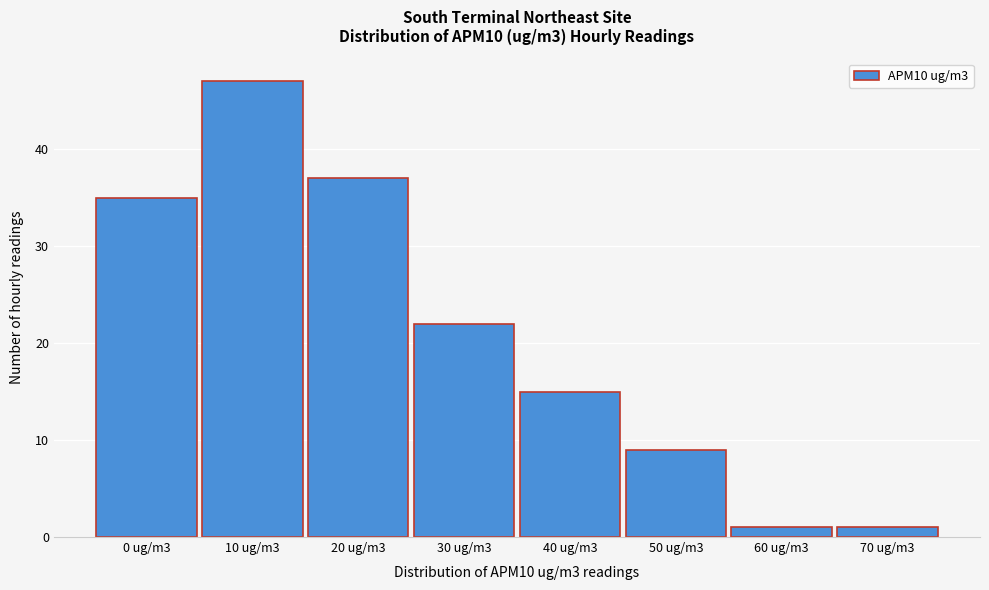

Reading right to left, extract all data points from this chart.

70 ug/m3=1	60 ug/m3=1	50 ug/m3=9	40 ug/m3=15	30 ug/m3=22	20 ug/m3=37	10 ug/m3=47	0 ug/m3=35